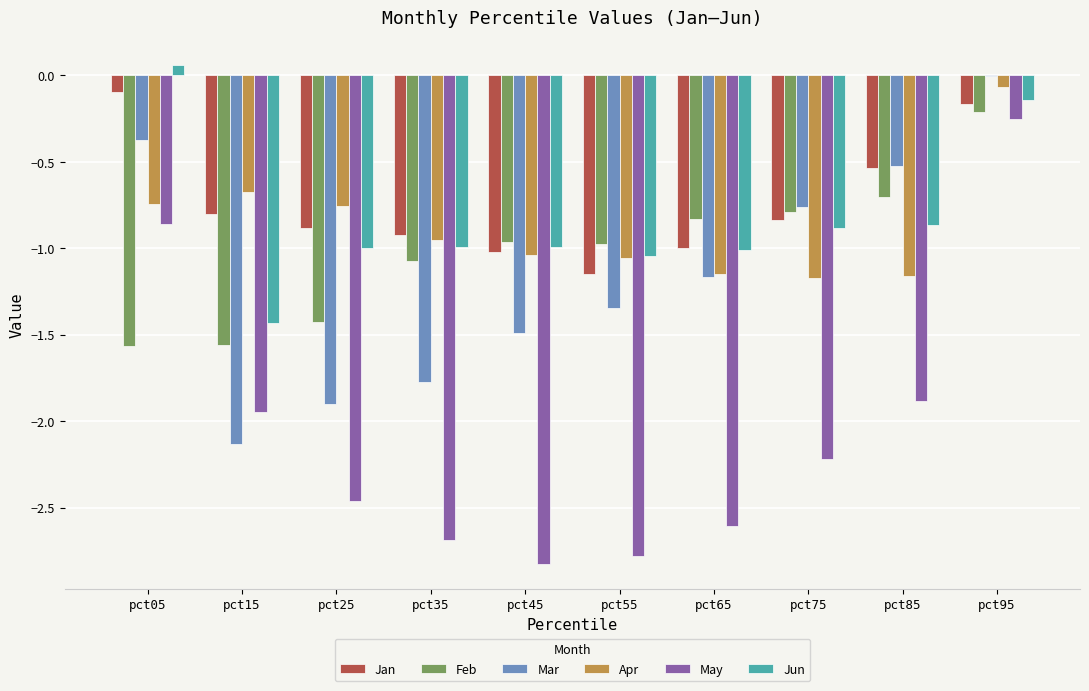

True or false: Apr has a value of -0.3 at pct45.

False